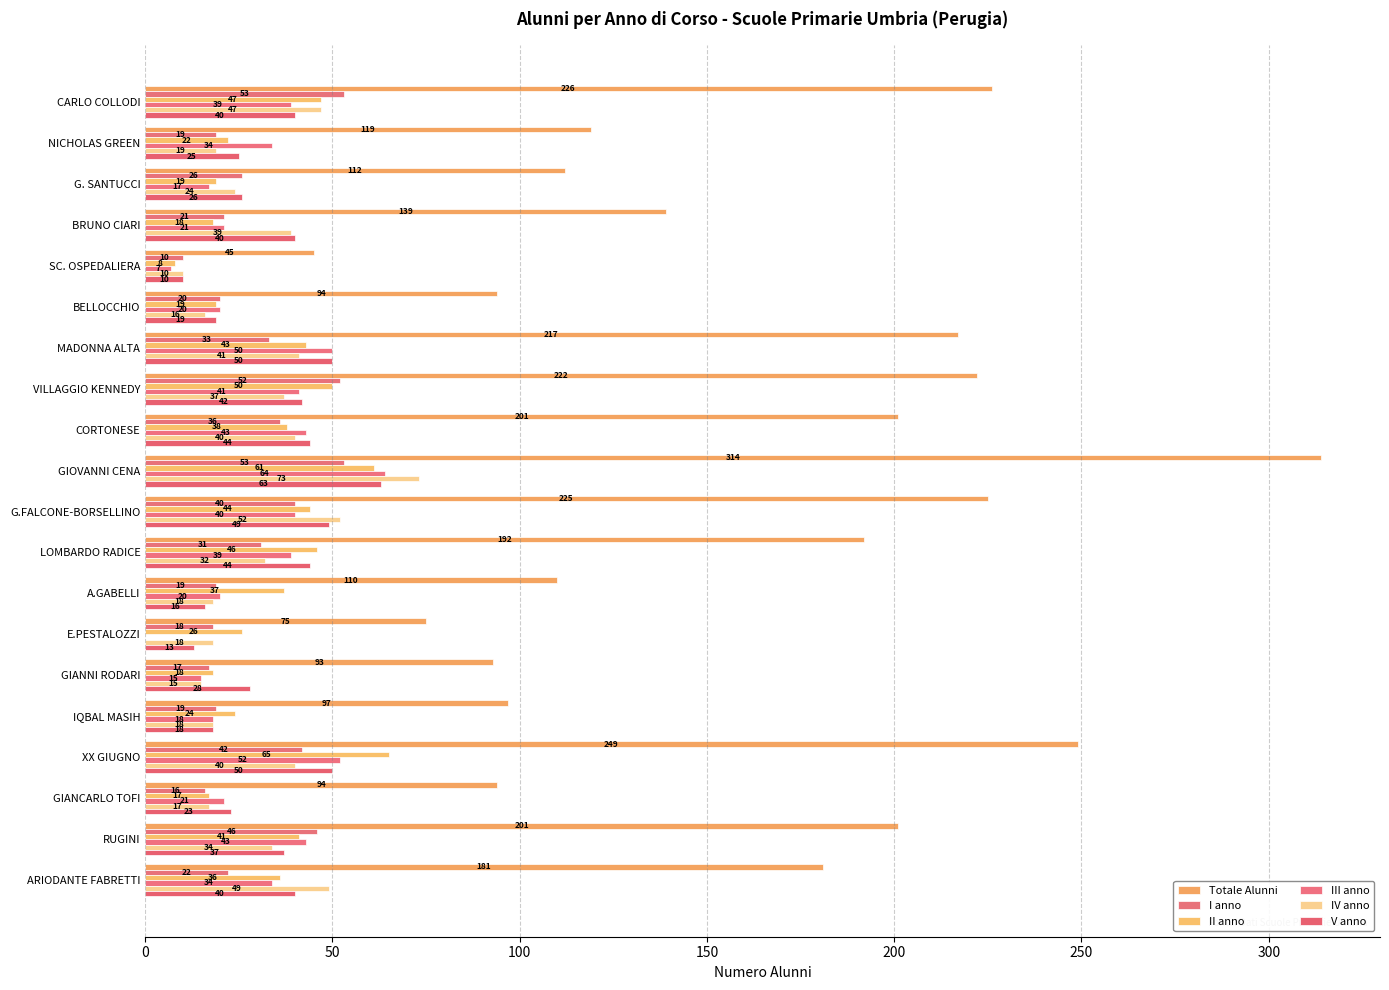

How many positive values does the III anno series have?

19